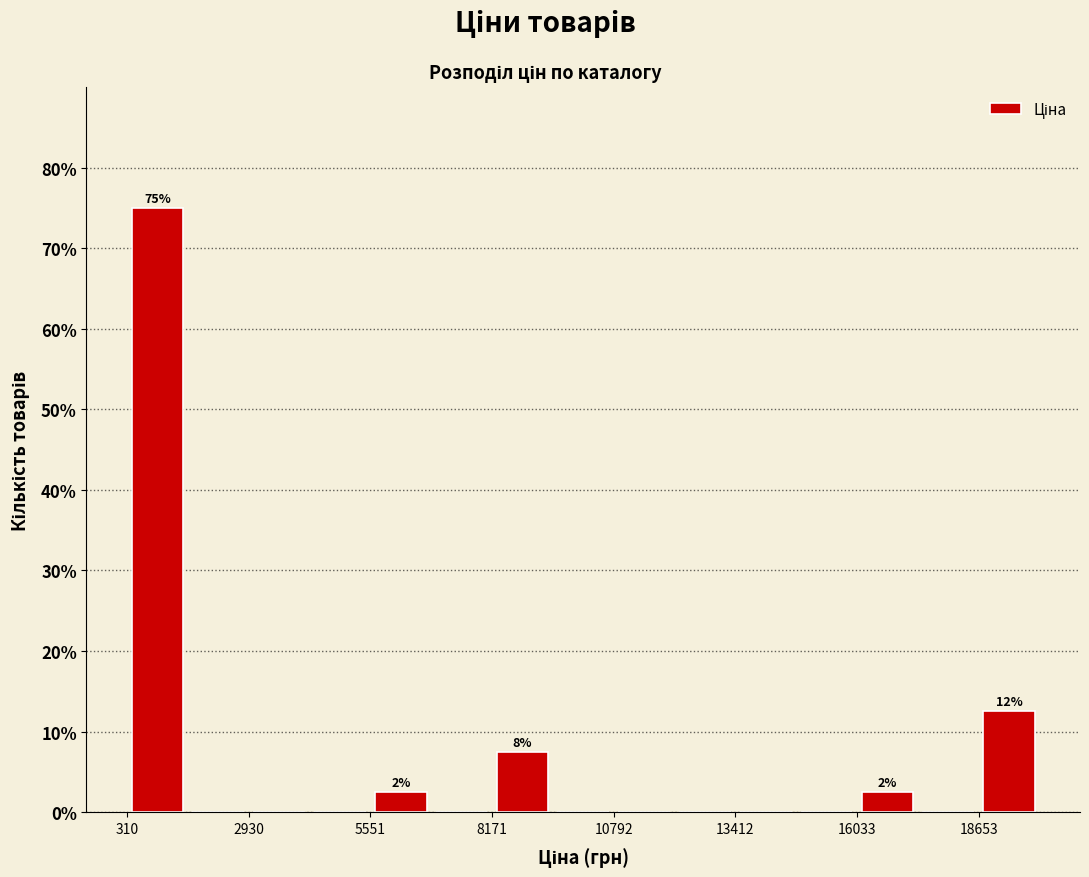

Read against the x-axis, roughly where is the centre of the tallest bar?

1000